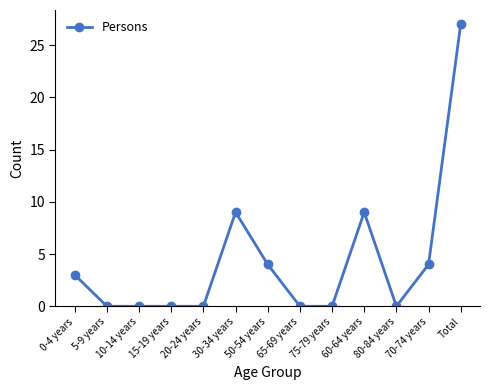

True or false: the data shows 7 at 50-54 years.

False